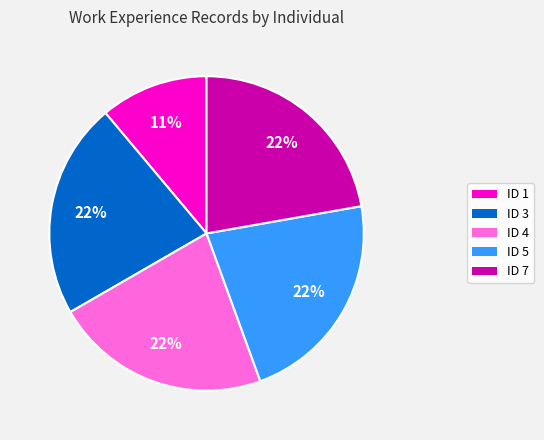

To the nearest percent, what is the average slice percentage?

20%